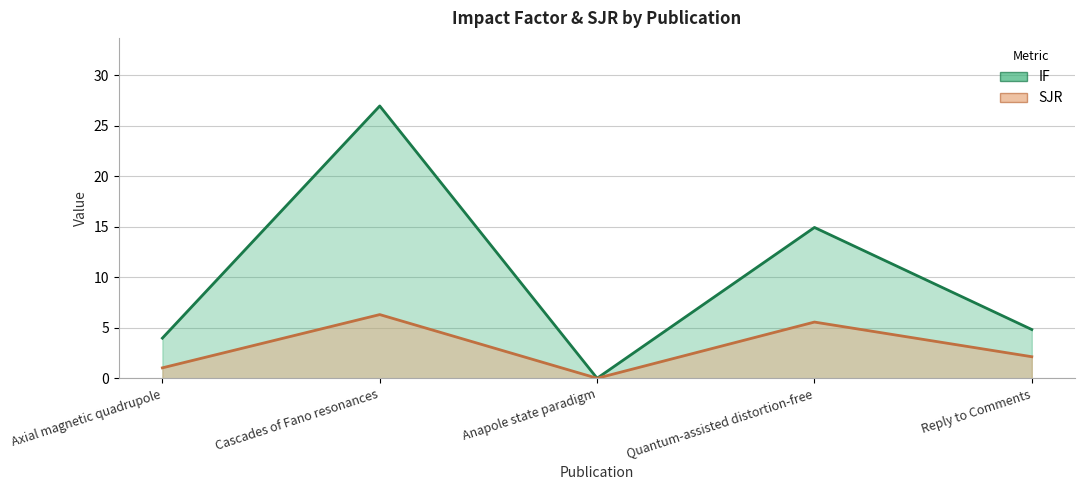

List the series in order of their overall mean, lowest first.

SJR (line), IF (line)